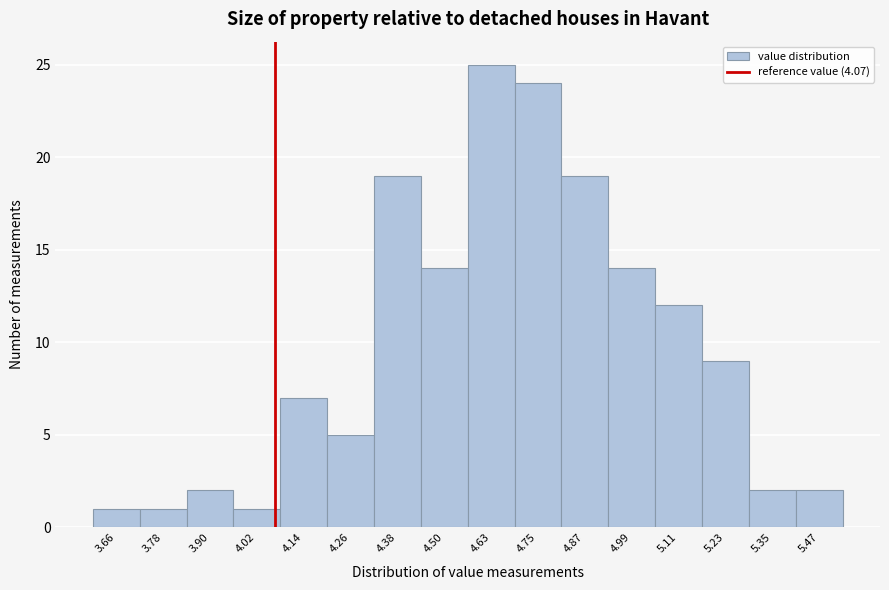

Reading left to right, transcribe this chart: for each bar, give the range it covers on the x-axis and its height. Neither the bar edges nor the heights are printed on the chart, so give them approximately, as read against the axes.

3.60 to 3.72: 1
3.72 to 3.84: 1
3.84 to 3.96: 2
3.96 to 4.08: 1
4.08 to 4.20: 7
4.20 to 4.32: 5
4.32 to 4.44: 19
4.44 to 4.56: 14
4.56 to 4.68: 25
4.68 to 4.80: 24
4.80 to 4.92: 19
4.92 to 5.04: 14
5.04 to 5.16: 12
5.16 to 5.28: 9
5.28 to 5.40: 2
5.40 to 5.54: 2